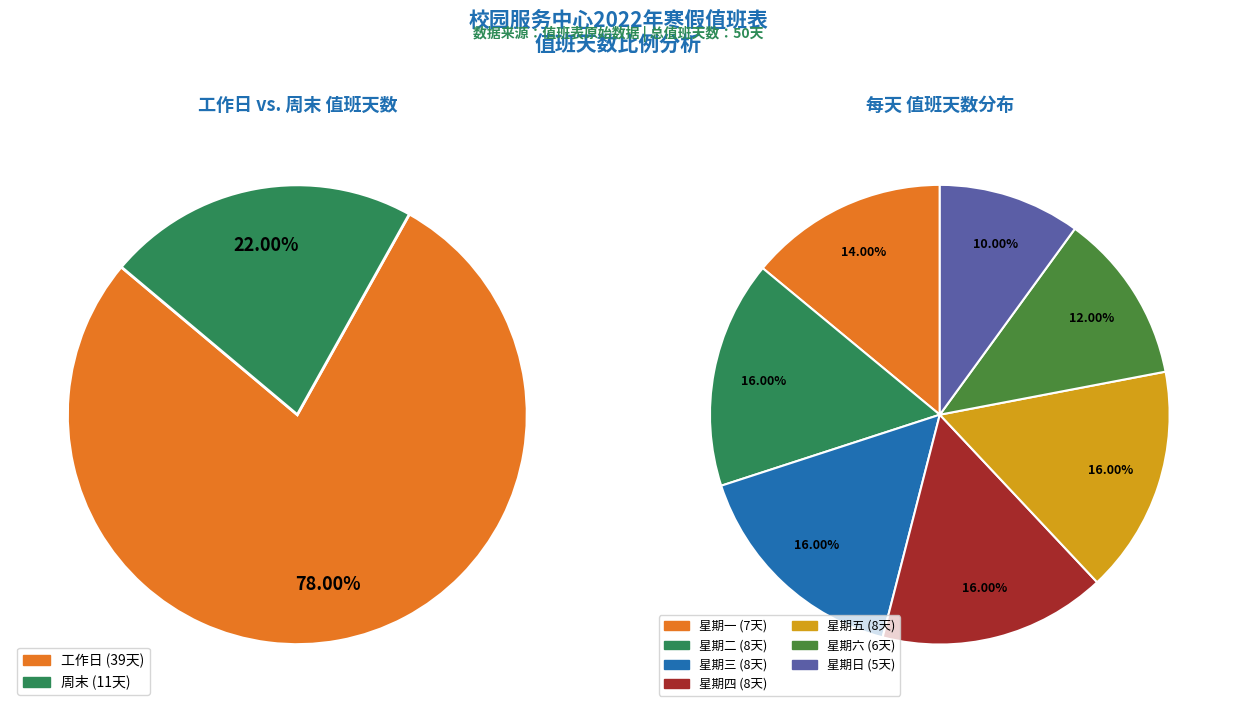

What percentage is the 星期一 slice, to the nearest percent?

14%